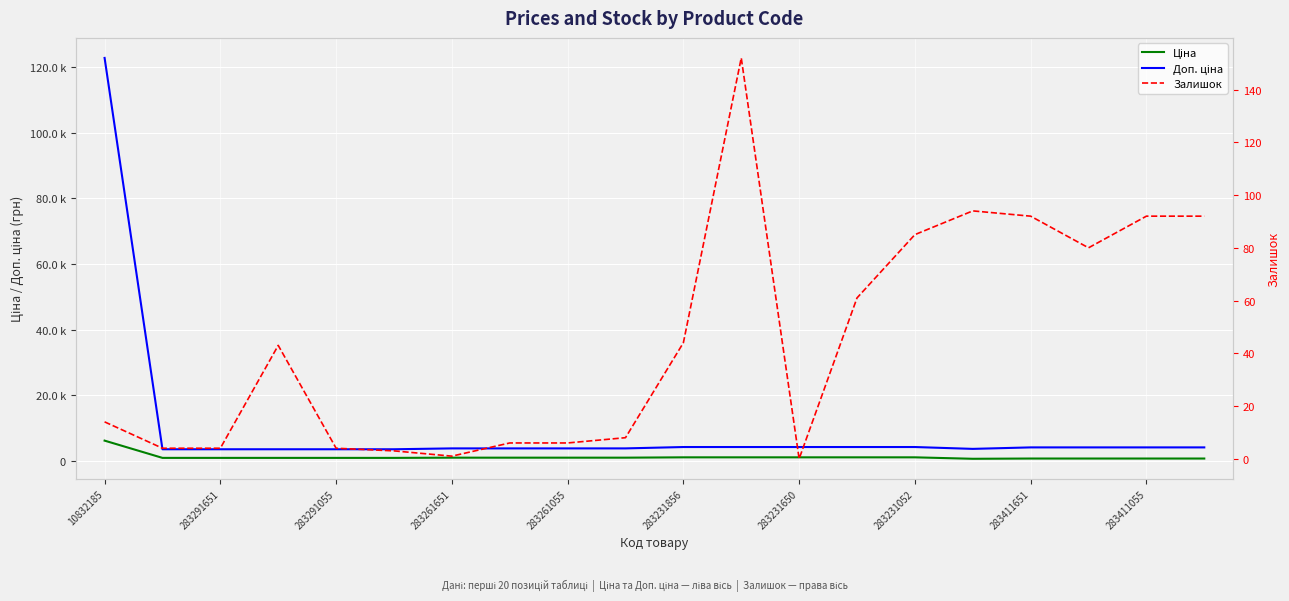

True or false: Залишок and Ціна intersect in this chart.

False